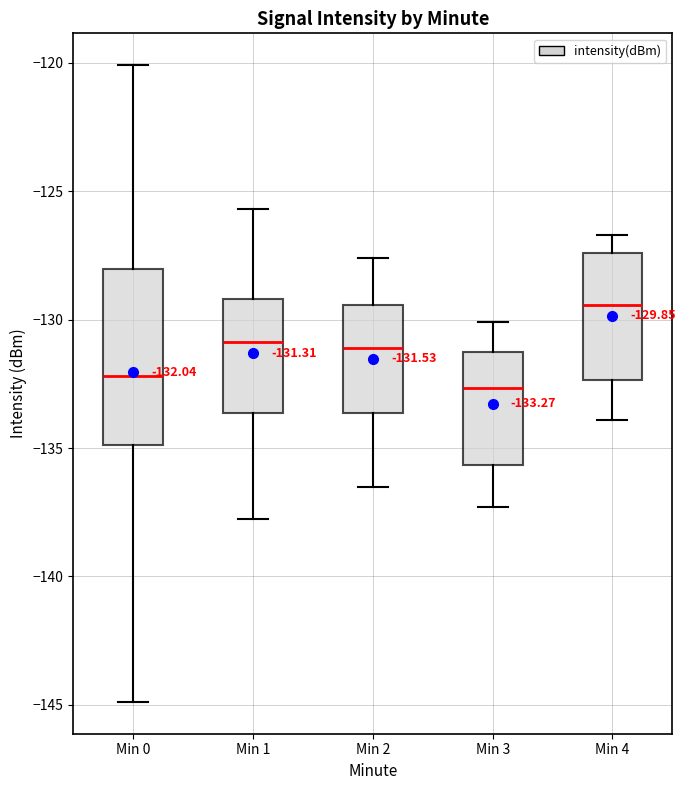

Comparing the boxes themselves (not the whiskers), which one is the tallest?

Min 0